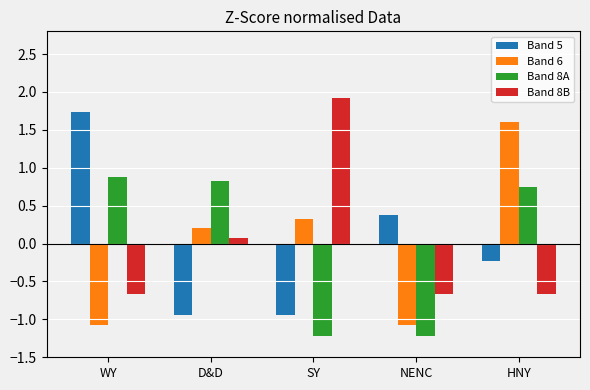

What is the smallest value displayed?

-1.2